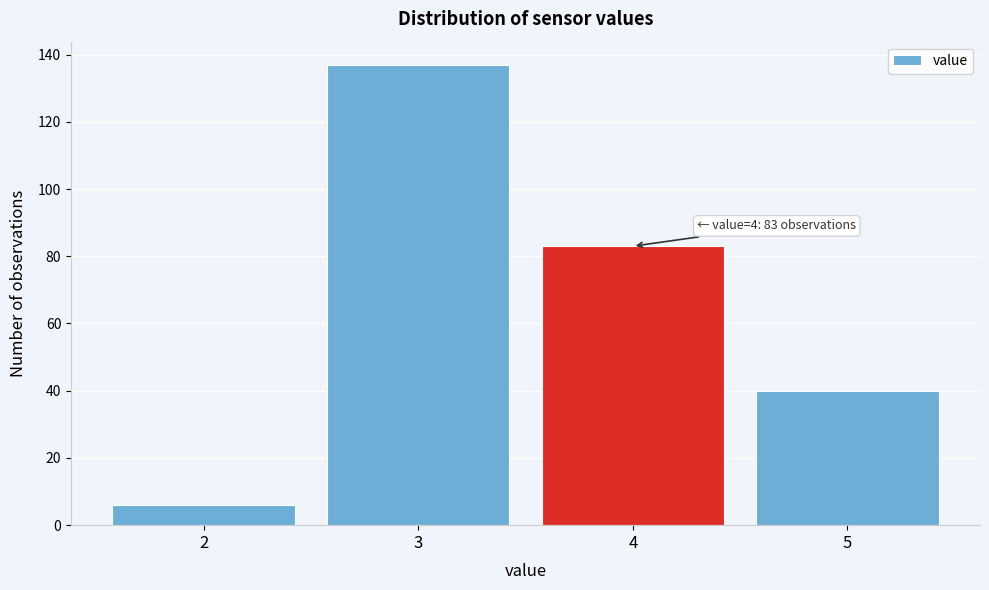

Over which range of the x-axis is the bar tallest?

2.5 to 3.5